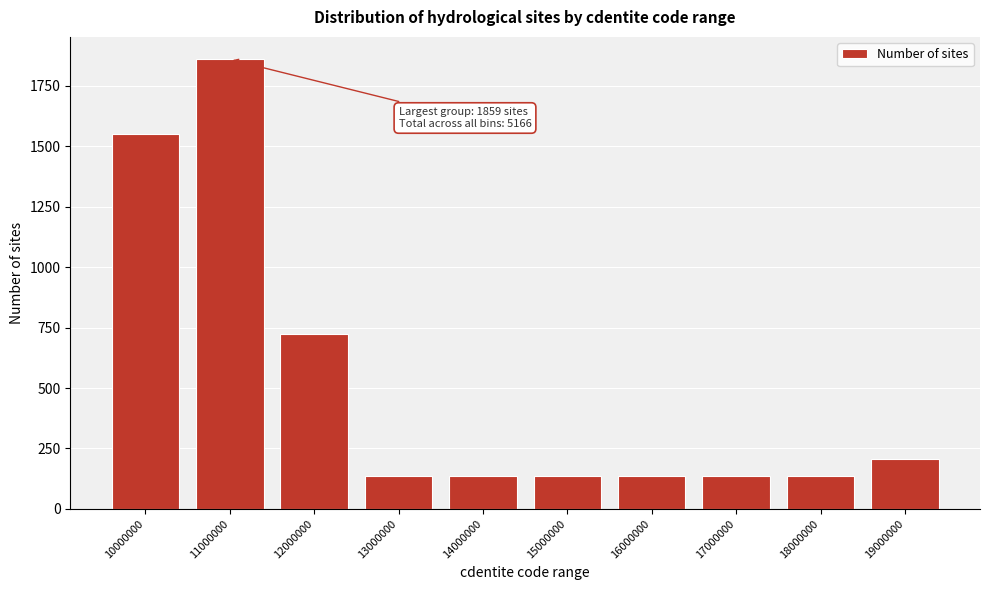

Reading right to left, list all the values displayed in this chart.

207	138	138	138	138	138	138	723	1859	1549